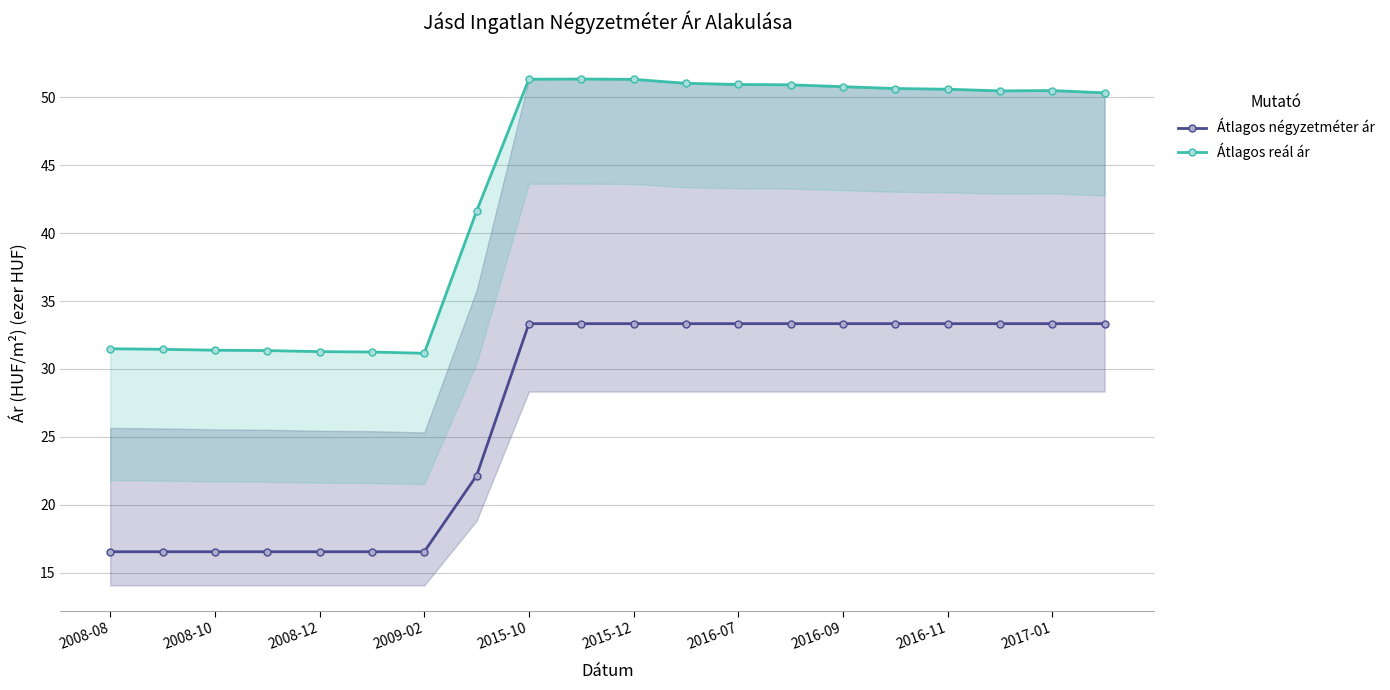

What is the highest value of the Átlagos négyzetméter ár series?

33.3